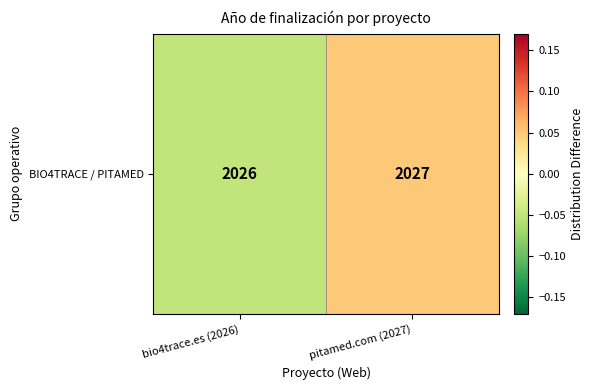

The value at bio4trace.es (2026) is -0.0. True or false?

True